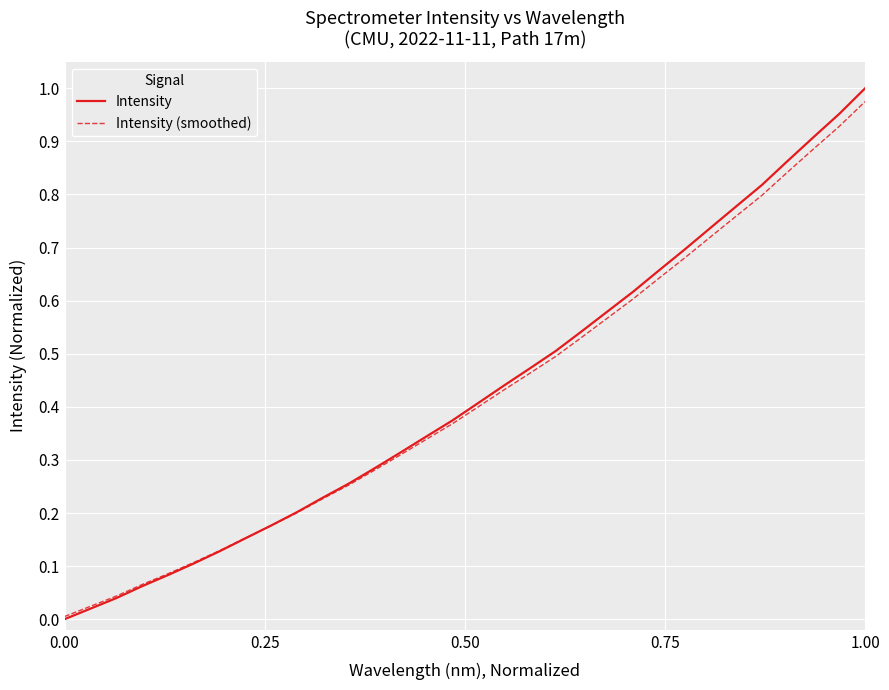

Which series has the largest range (max minus min)?

Intensity